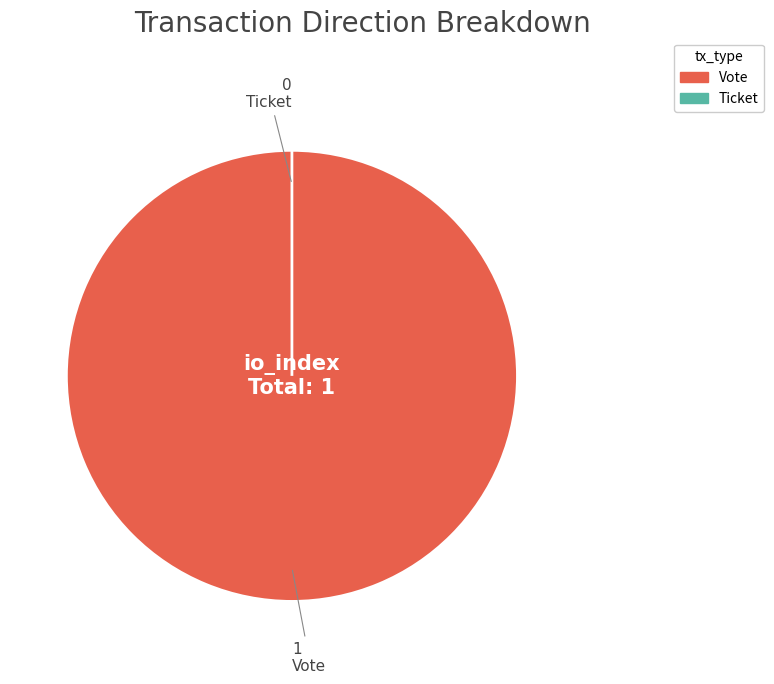

Count the number of slices in the pie.

2